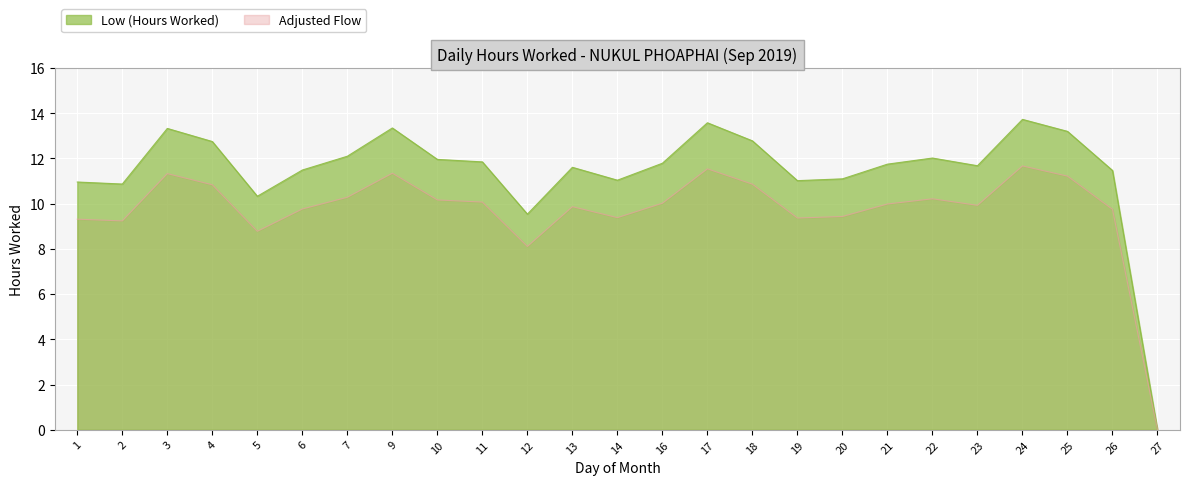

What is the sum of all values?

285.3